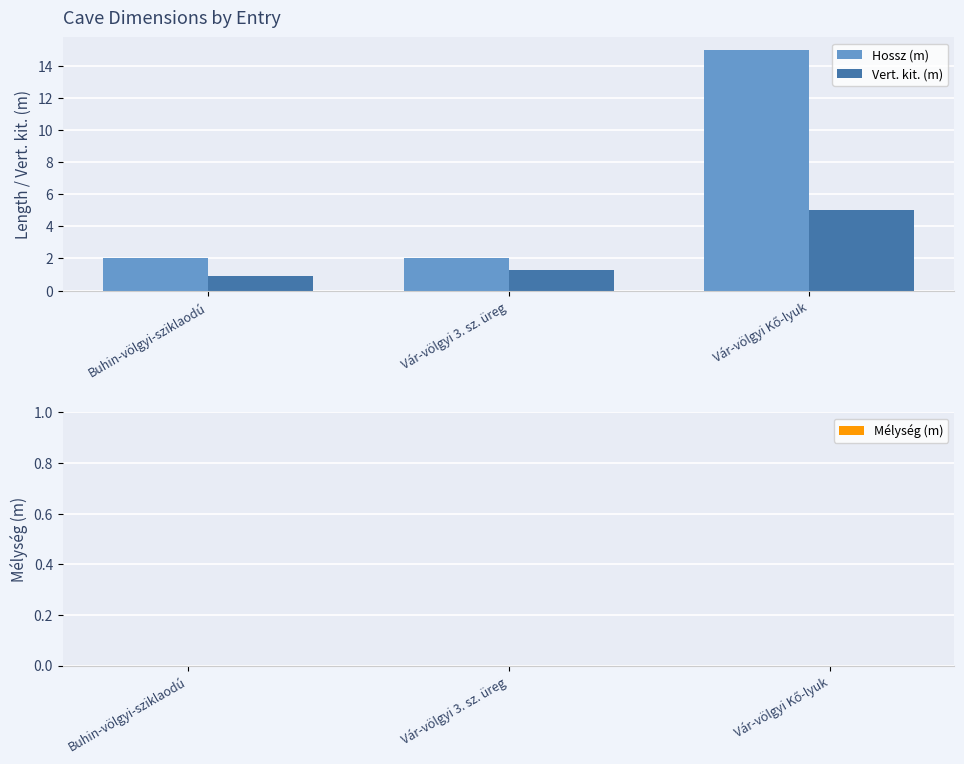

Which series has the largest total across all categories?

Hossz (m)